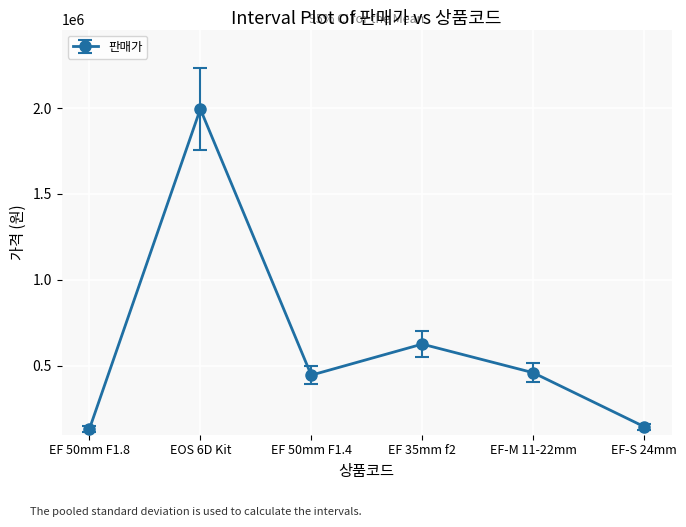

How many series are shown in this chart?

1